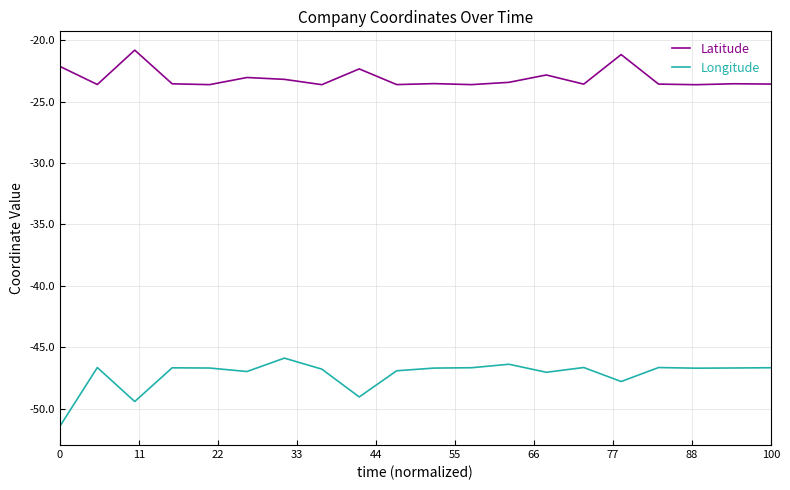

Which series has the largest total across all categories?

Latitude